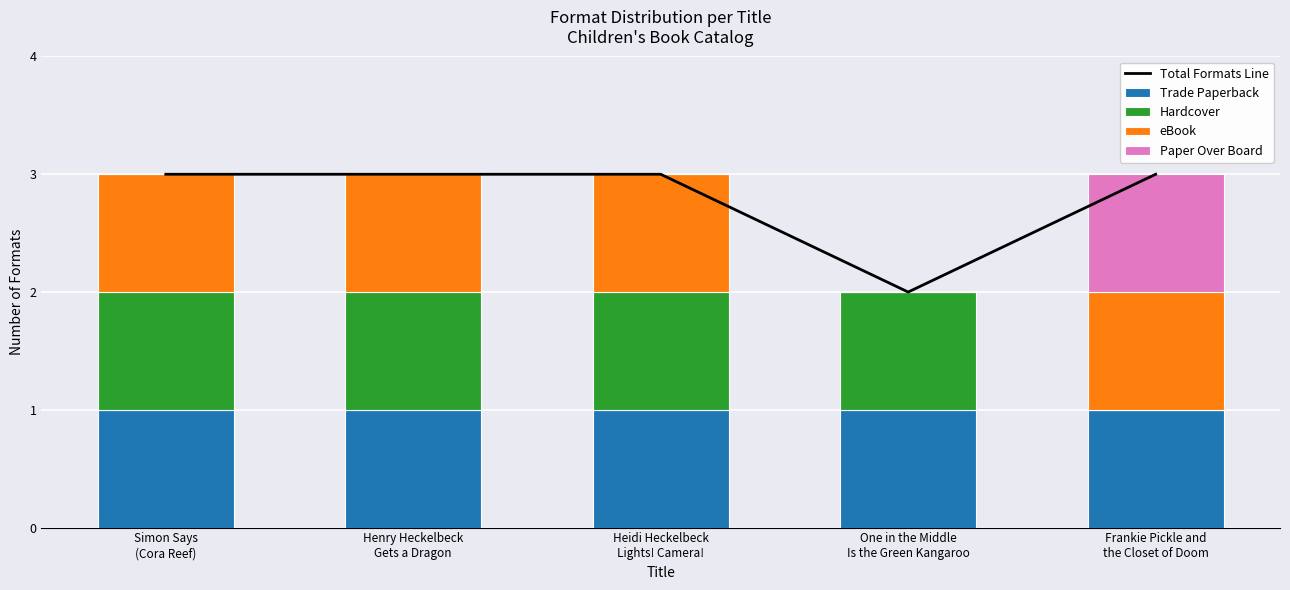

Is the value of Total Formats Line at One in the Middle
Is the Green Kangaroo greater than the value of Trade Paperback at One in the Middle
Is the Green Kangaroo?

Yes